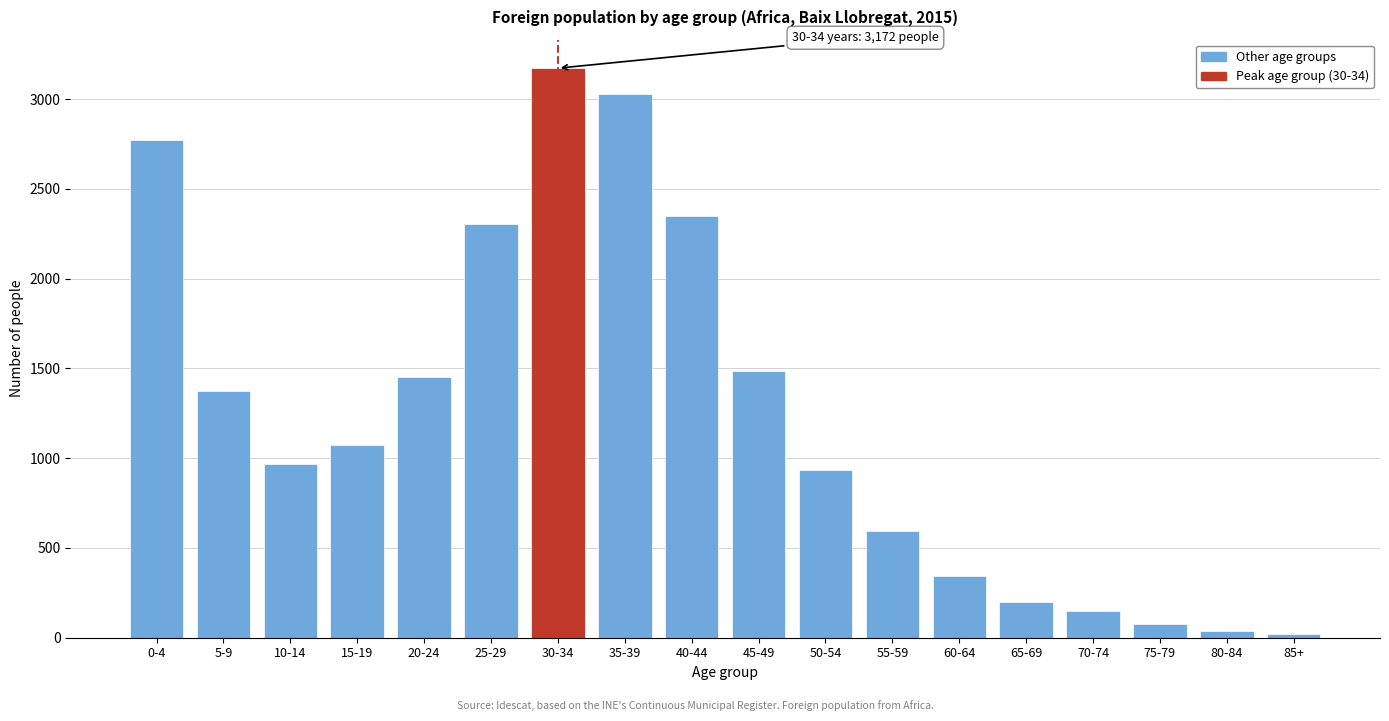

Reading right to left, what are all the values shown in this chart?

85+=18	80-84=39	75-79=78	70-74=146	65-69=200	60-64=342	55-59=596	50-54=932	45-49=1486	40-44=2349	35-39=3030	30-34=3172	25-29=2306	20-24=1451	15-19=1072	10-14=968	5-9=1374	0-4=2772